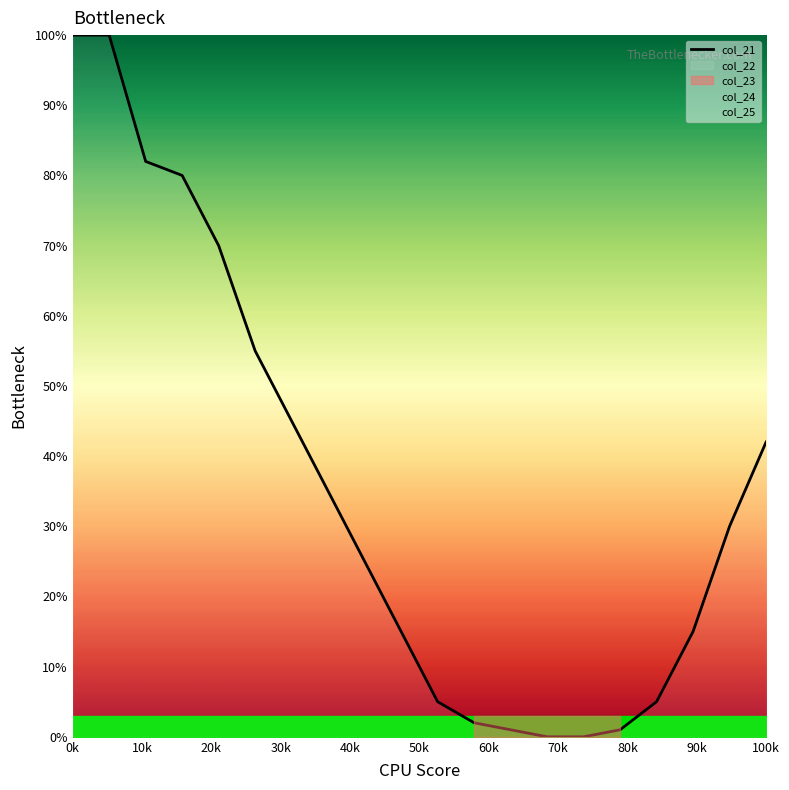

How many lines are shown in the chart?

1